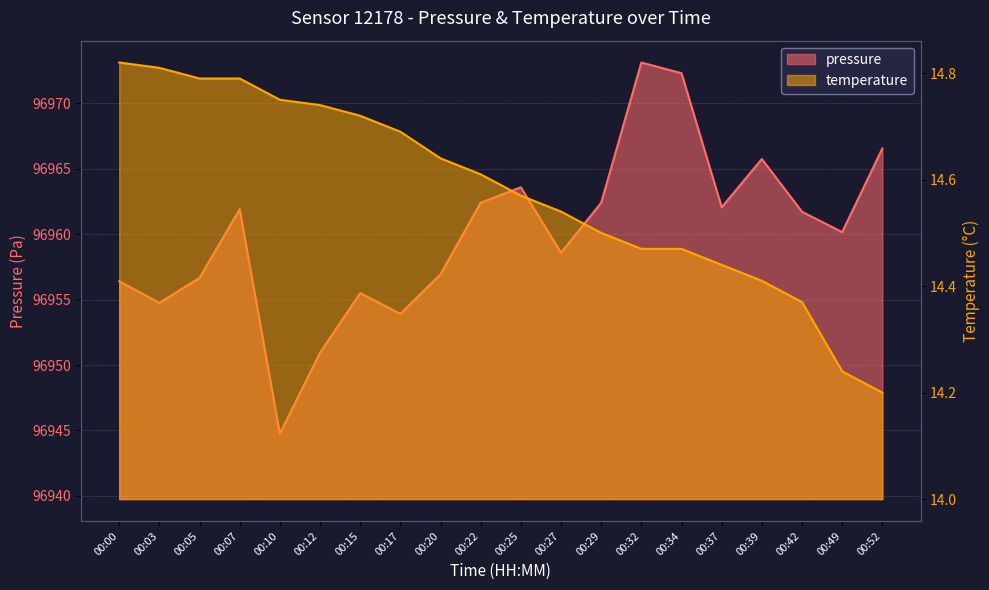

The pressure series shows 50253.9 at 00:37. True or false?

False